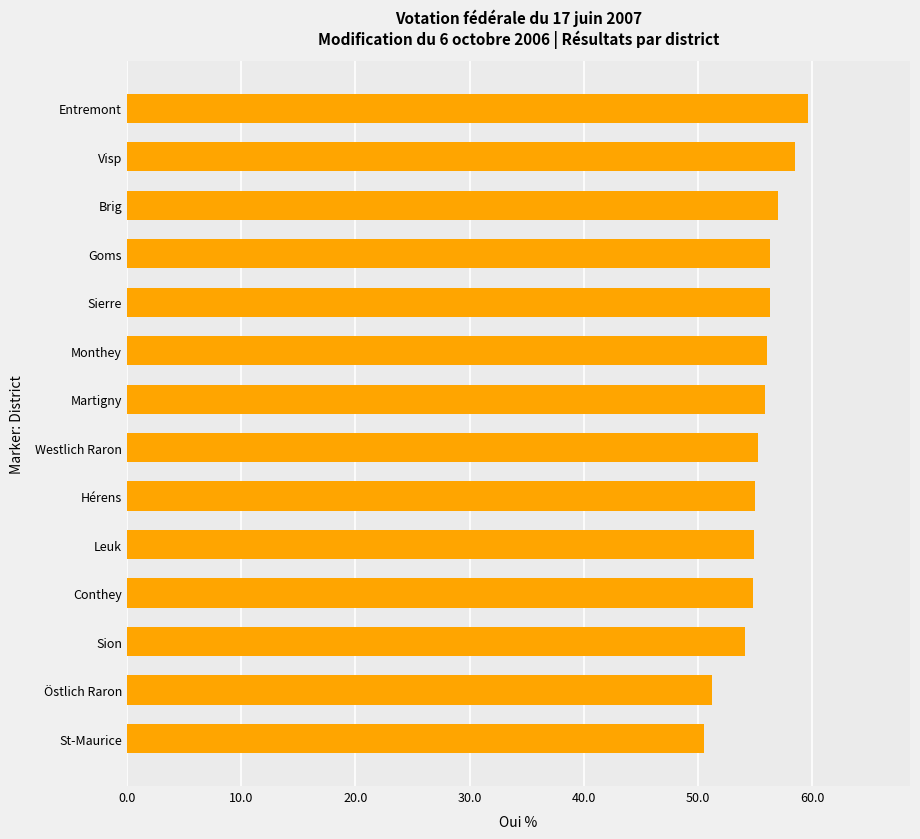

Count the number of data series in this chart.

1